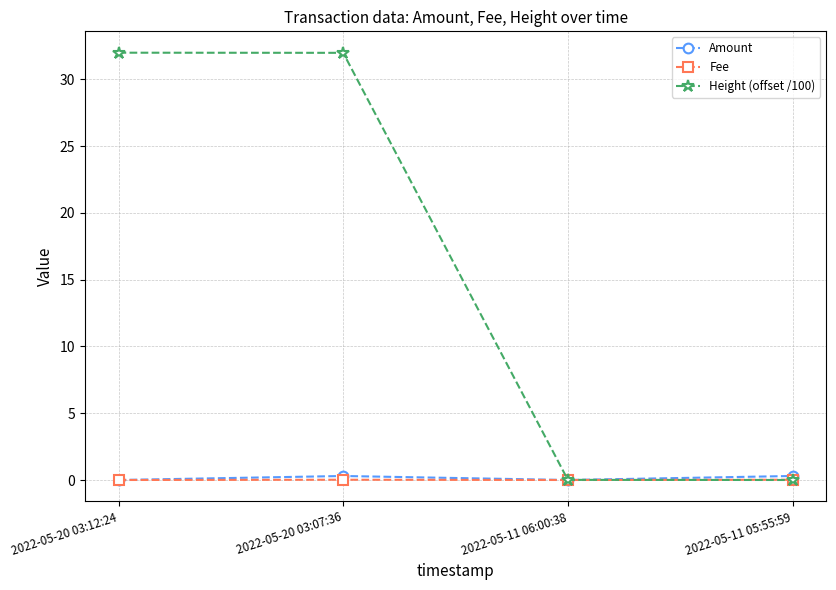

The Height (offset /100) series shows 0.0 at 2022-05-11 05:55:59. True or false?

True